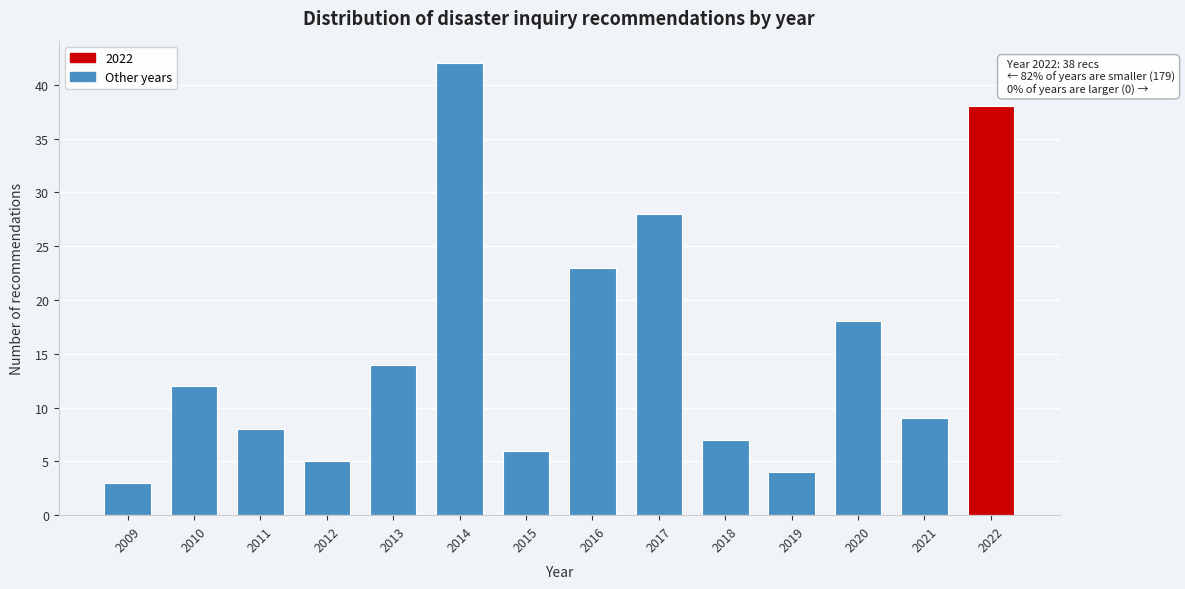

Reading left to right, list all the values displayed in this chart.

3	12	8	5	14	42	6	23	28	7	4	18	9	38